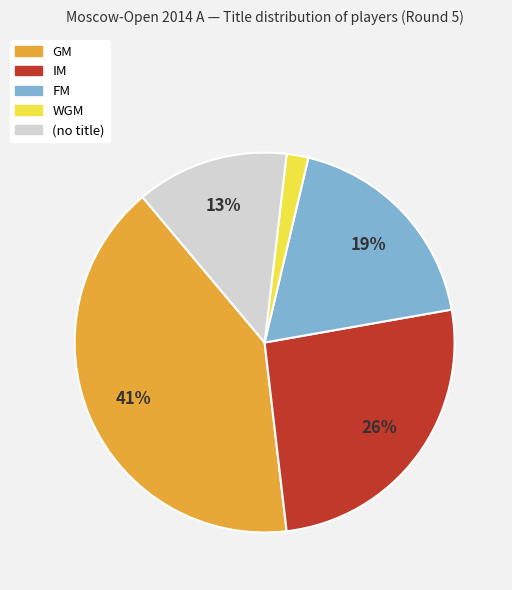

To the nearest percent, what is the average slice percentage?

20%